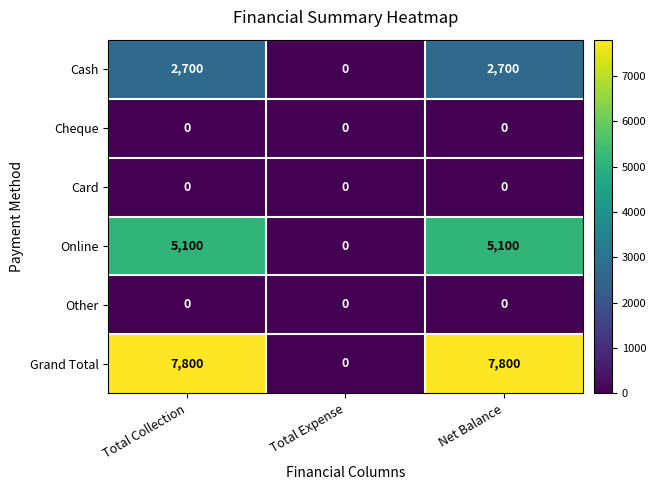

How many series are shown in this chart?

6